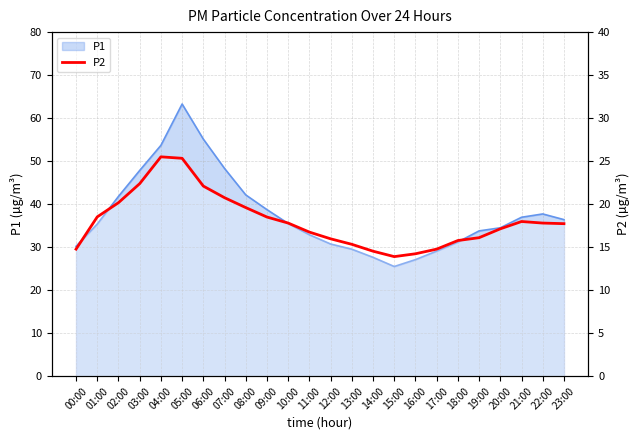

What is the change in value from 13:00 to 18:00?

+0.4